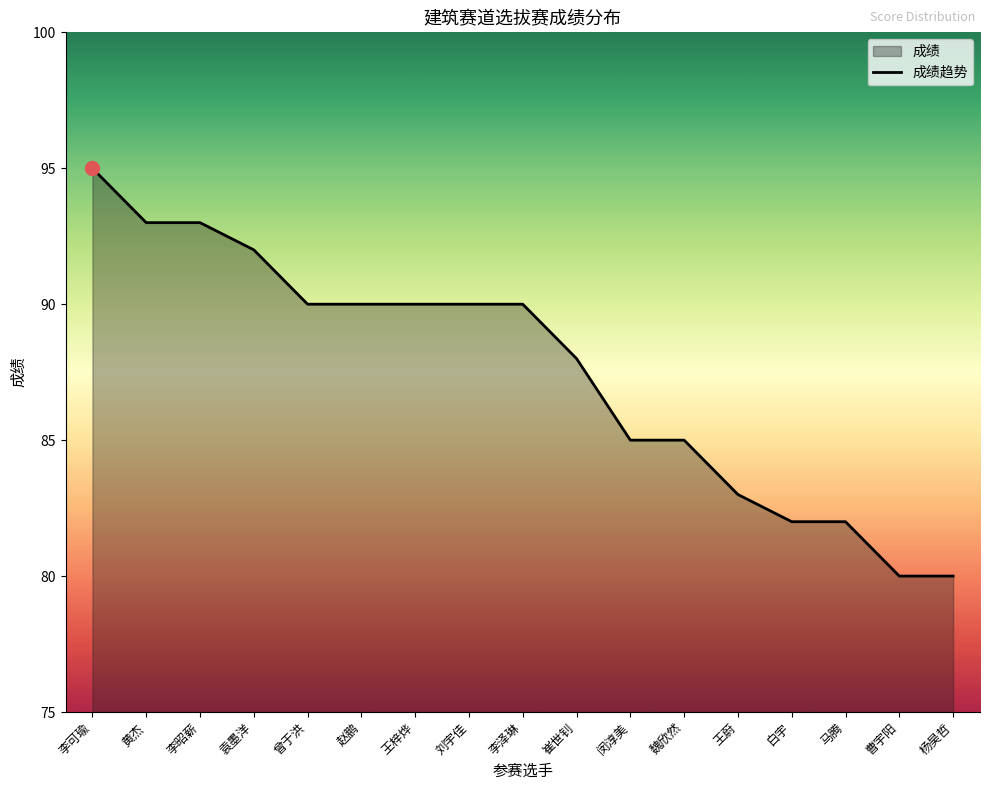

What is the smallest value displayed?

80